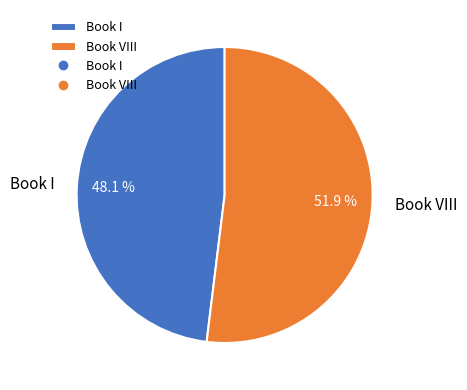

Which slice represents more than half of the pie?

Book VIII